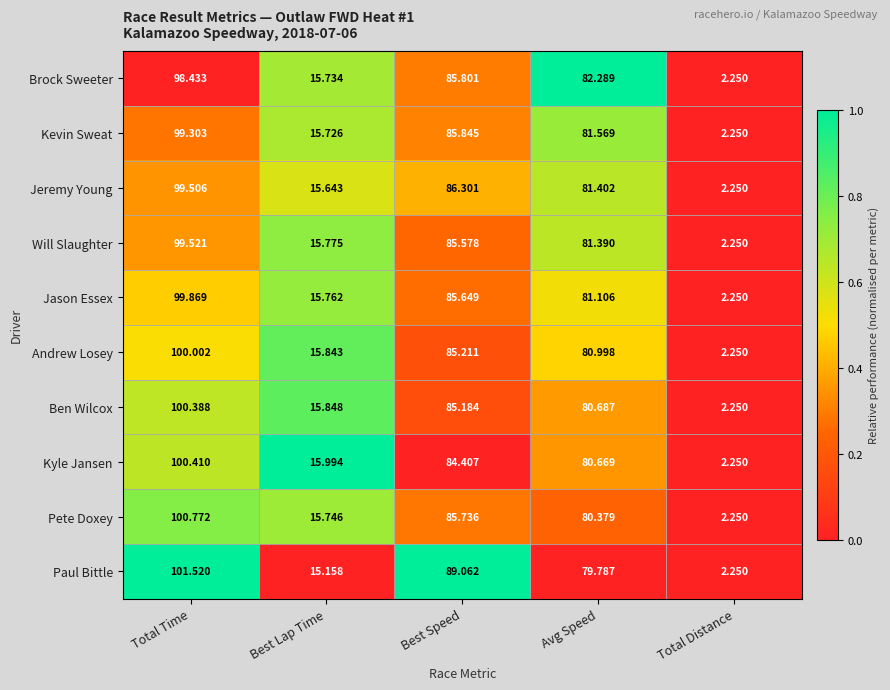

Count the number of categories in the chart.

5